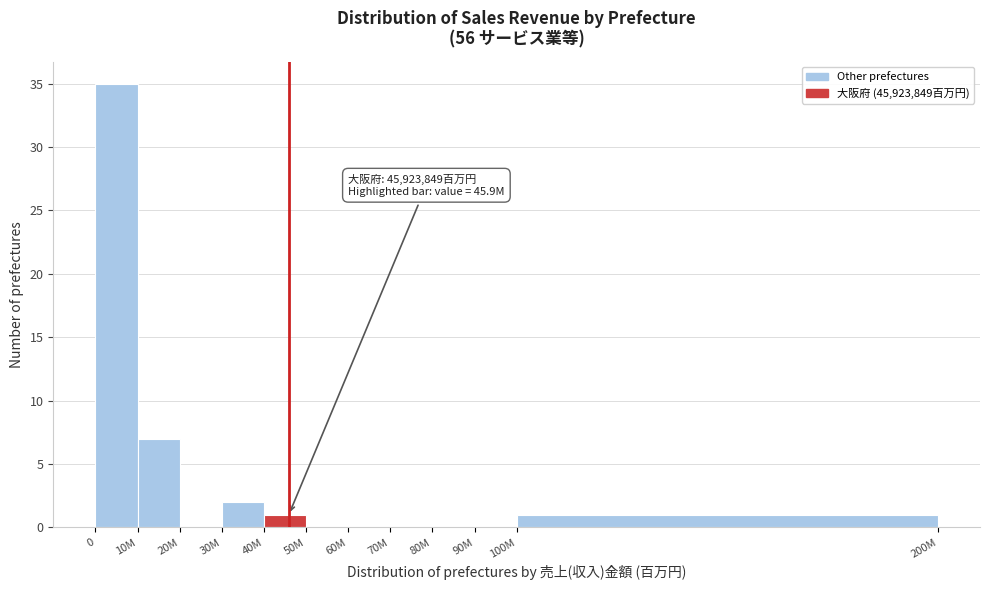

Reading left to right, transcribe all the data shown in this chart.

0=35	10M=7	20M=0	30M=2	40M=1	50M=0	60M=0	70M=0	80M=0	90M=0	100M=1